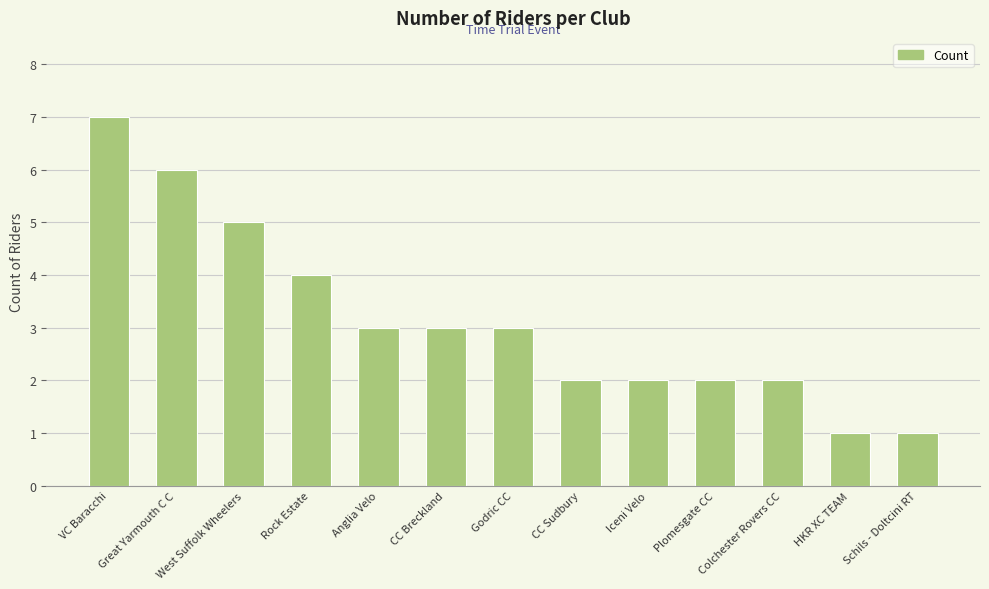

What is the difference between the maximum and minimum values?

6